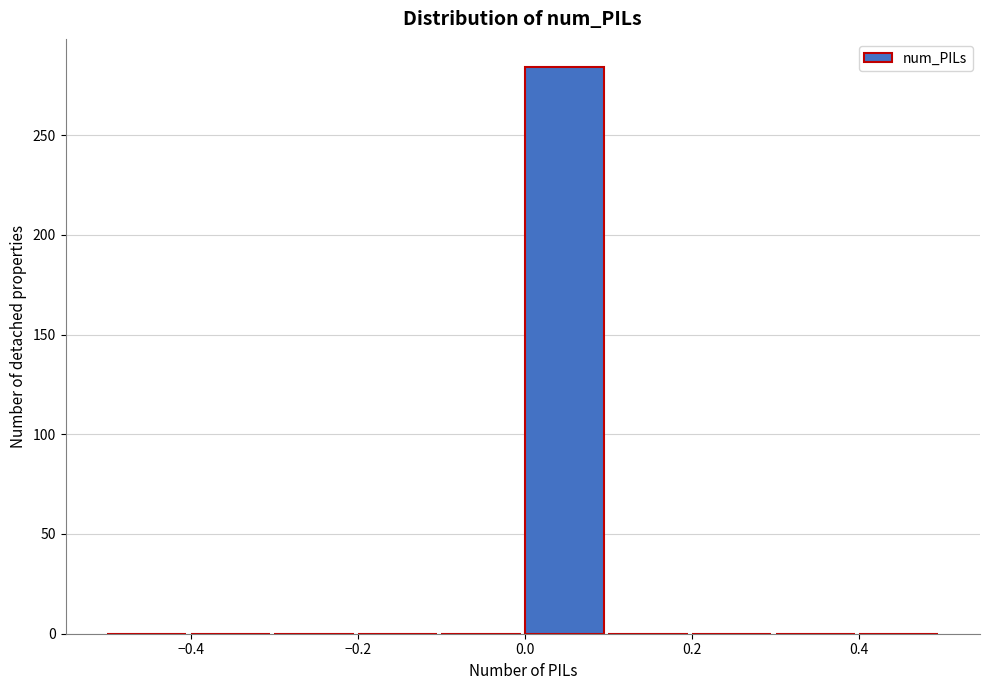

Reading left to right, list every bar in this chart as the range it spans on the x-axis followed by its height. The values are not printed on the chart, so give them approximately, as read against the axis.

-0.5 to -0.4: 0
-0.4 to -0.3: 0
-0.3 to -0.2: 0
-0.2 to -0.1: 0
-0.1 to 0.0: 0
0.0 to 0.1: 285
0.1 to 0.2: 0
0.2 to 0.3: 0
0.3 to 0.4: 0
0.4 to 0.5: 0